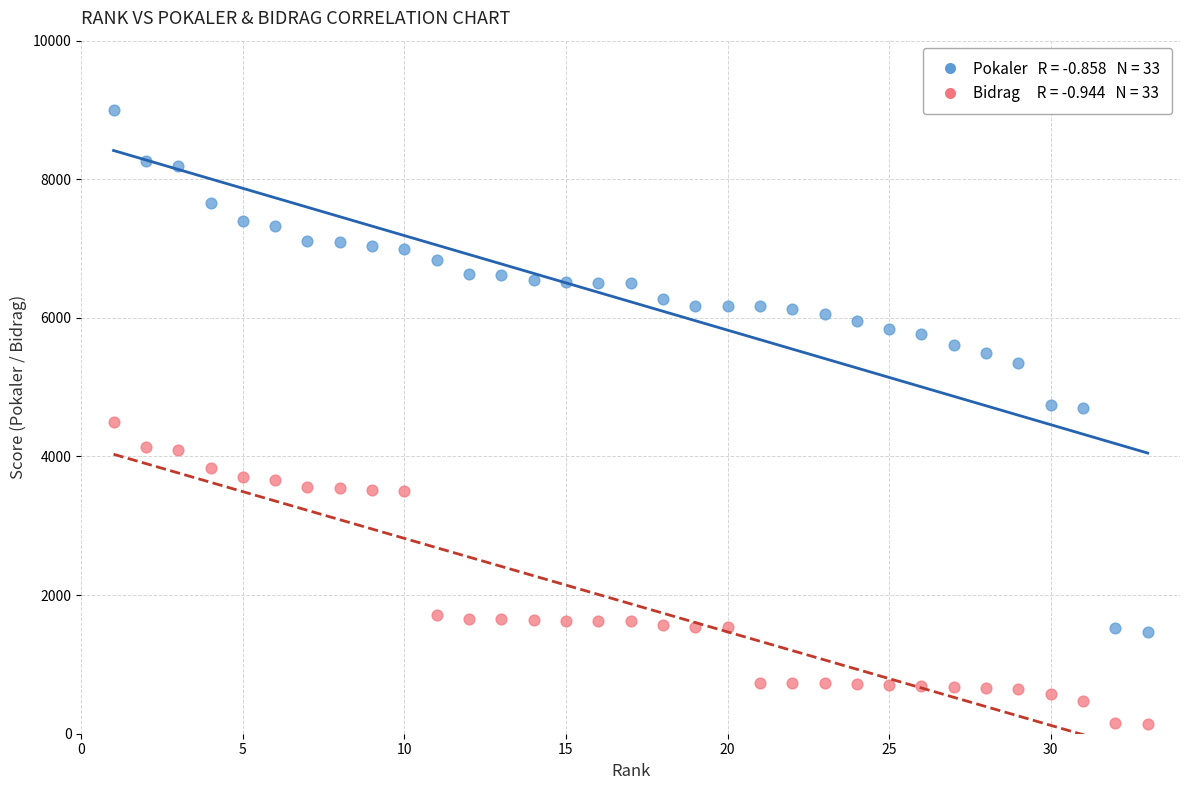

Across all data points, what is the range of X values (max minus min)?

32